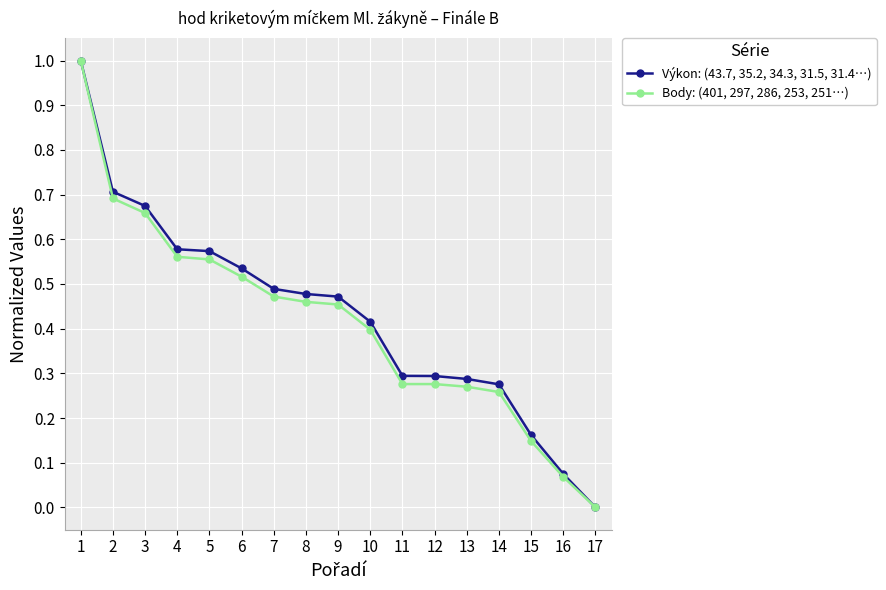

Is it true that Body: (401, 297, 286, 253, 251…) equals 0.7 at 2?

True